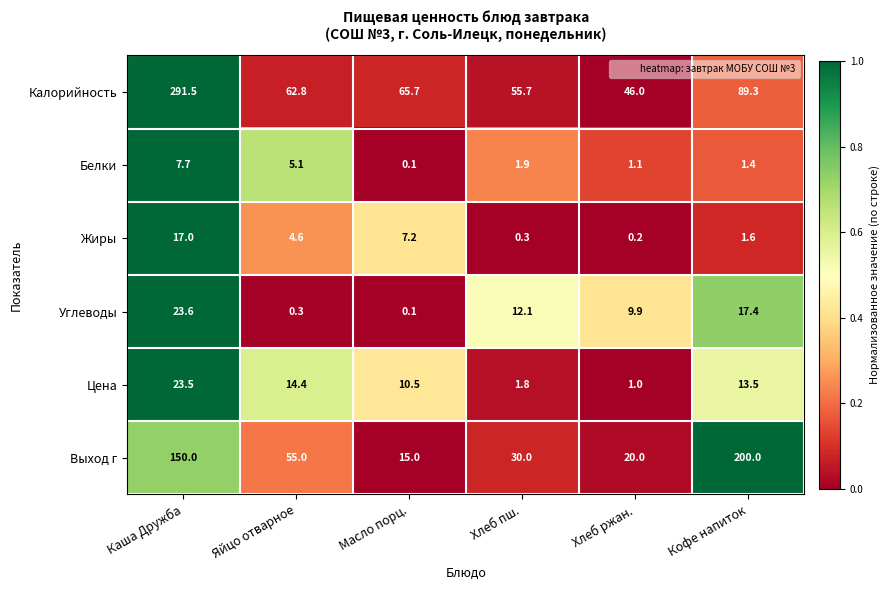

At which label does Белки reach its peak?

Каша Дружба